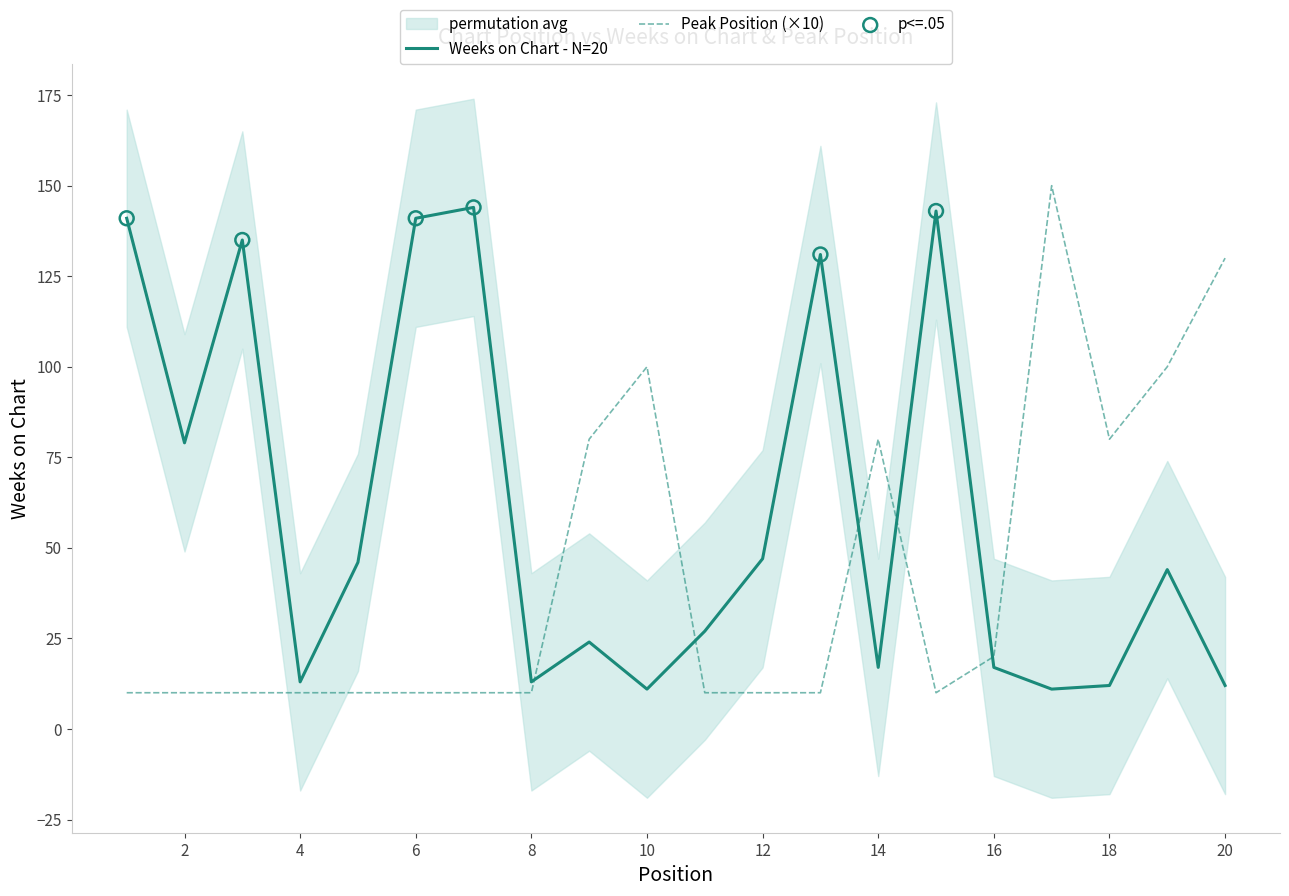

What are all the series names shown in the legend?

Weeks on Chart - N=20, Peak Position (×10)